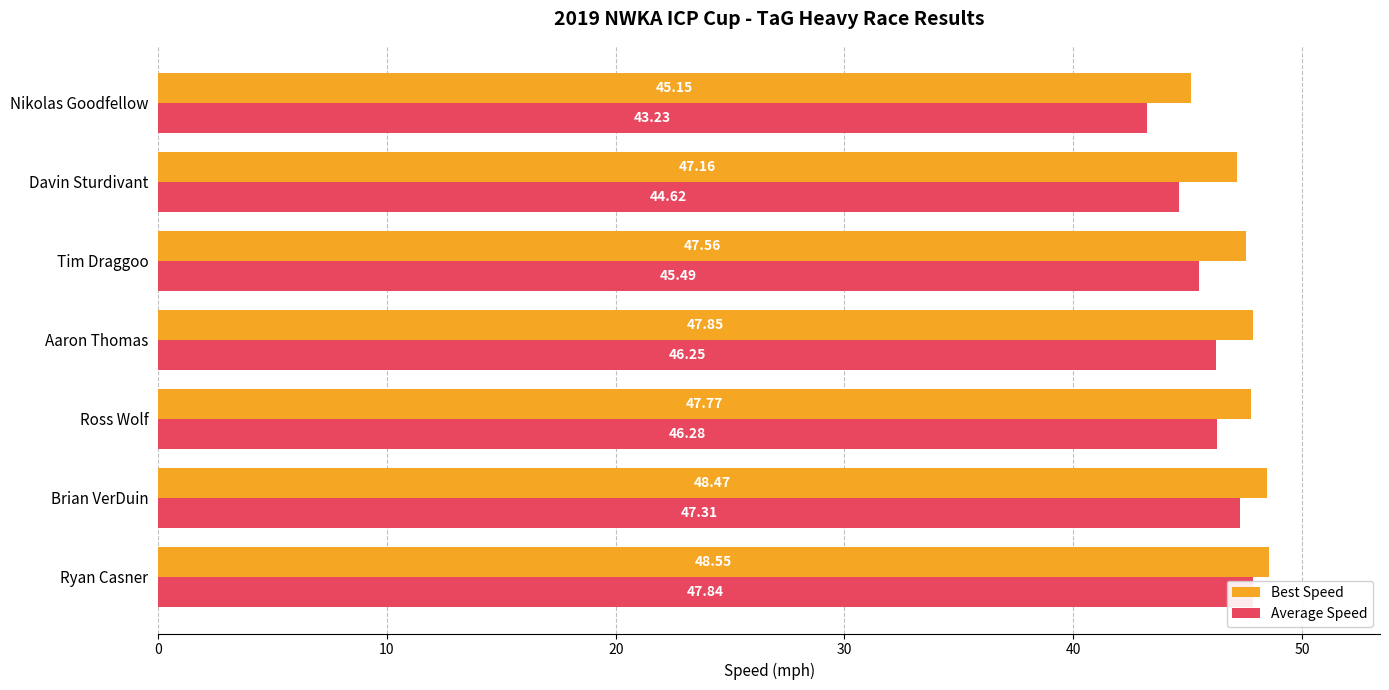

Does the chart contain stacked bars?

No